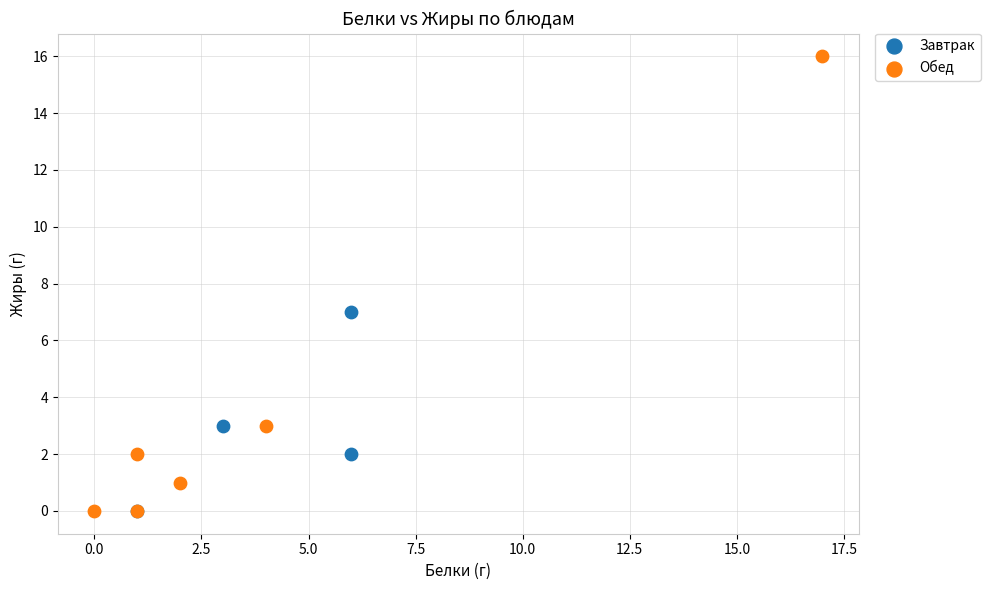

Which series has the widest spread of Y values?

Обед